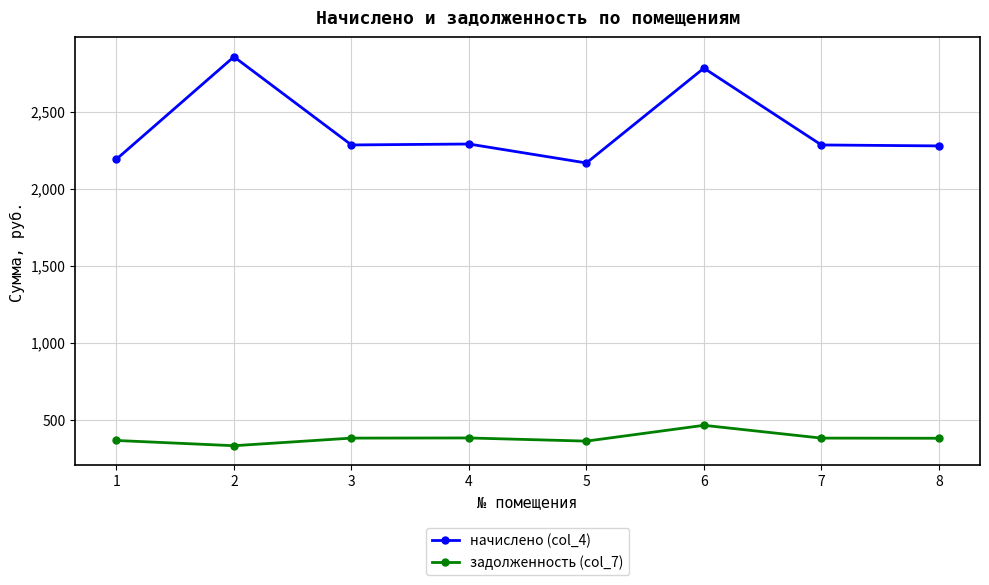

True or false: начислено (col_4) has a value of 611.0 at 7.

False